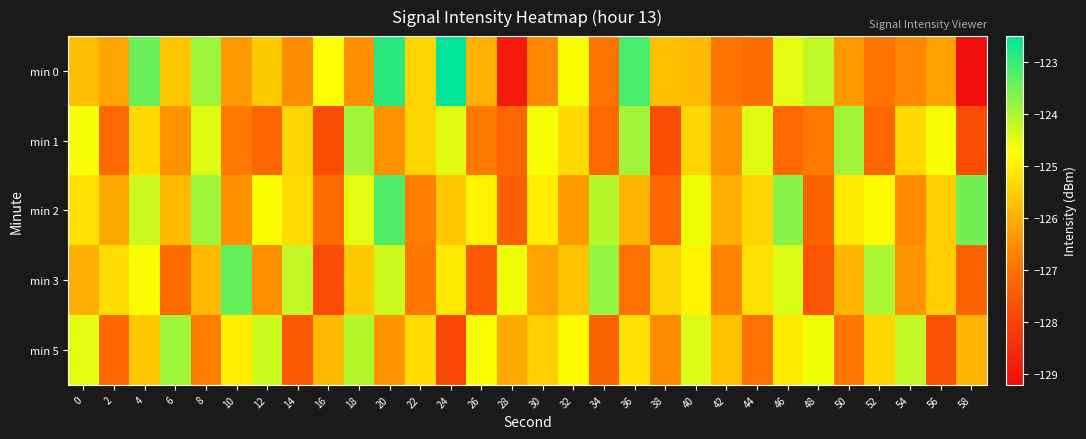

How many categories are shown in the chart?

30